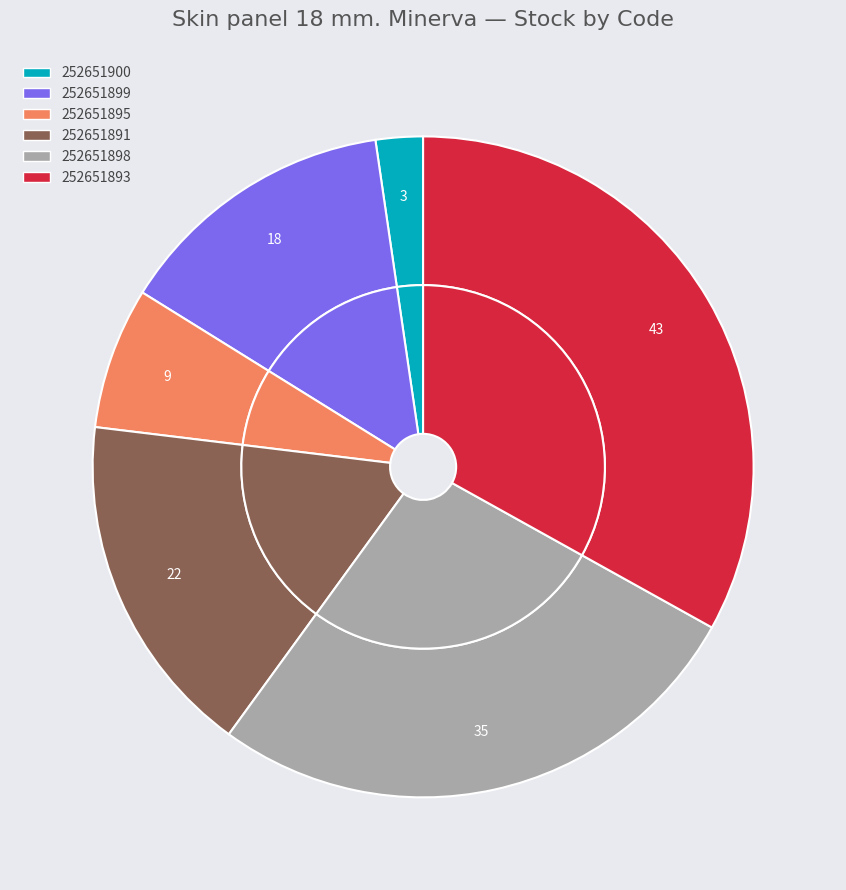

What is the smallest slice in the pie chart?

252651900